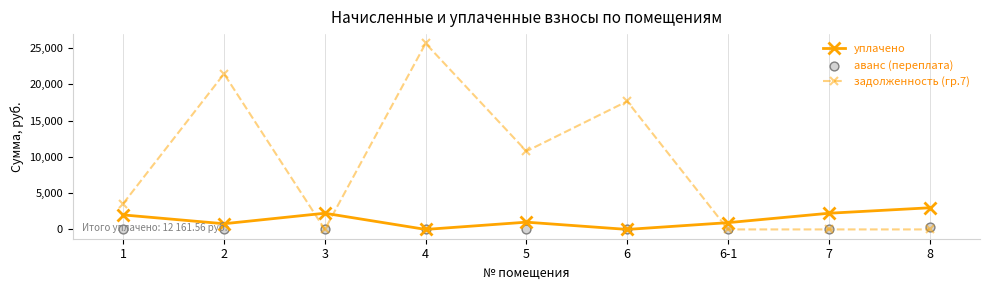

Which series contains the highest Y value?

задолженность (гр.7)